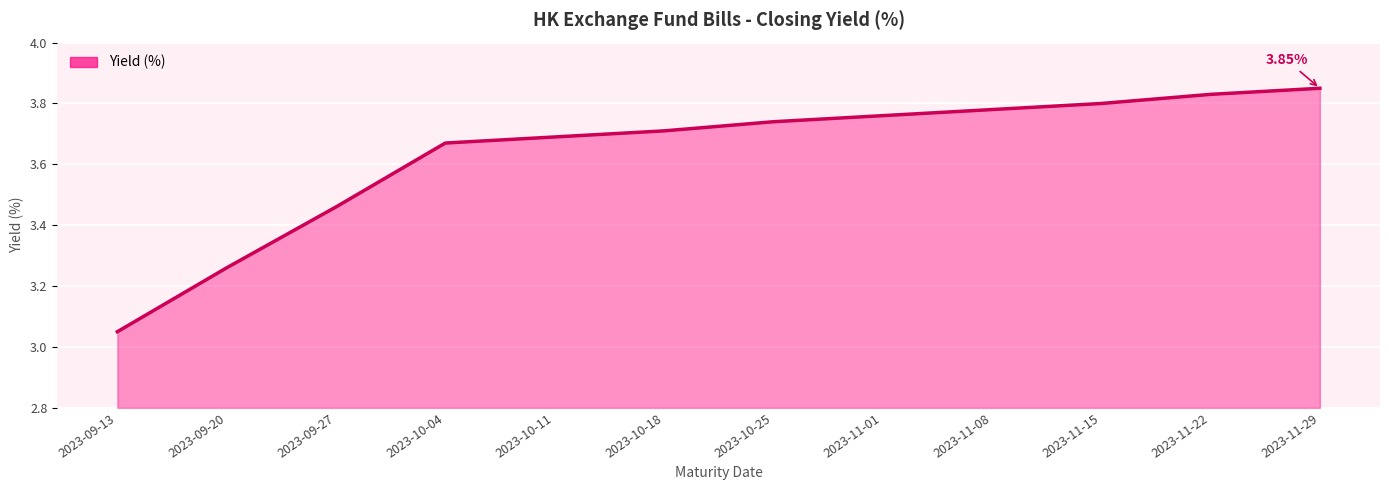

What is the ratio of the value at 2023-09-27 to the value at 2023-10-25?

0.9